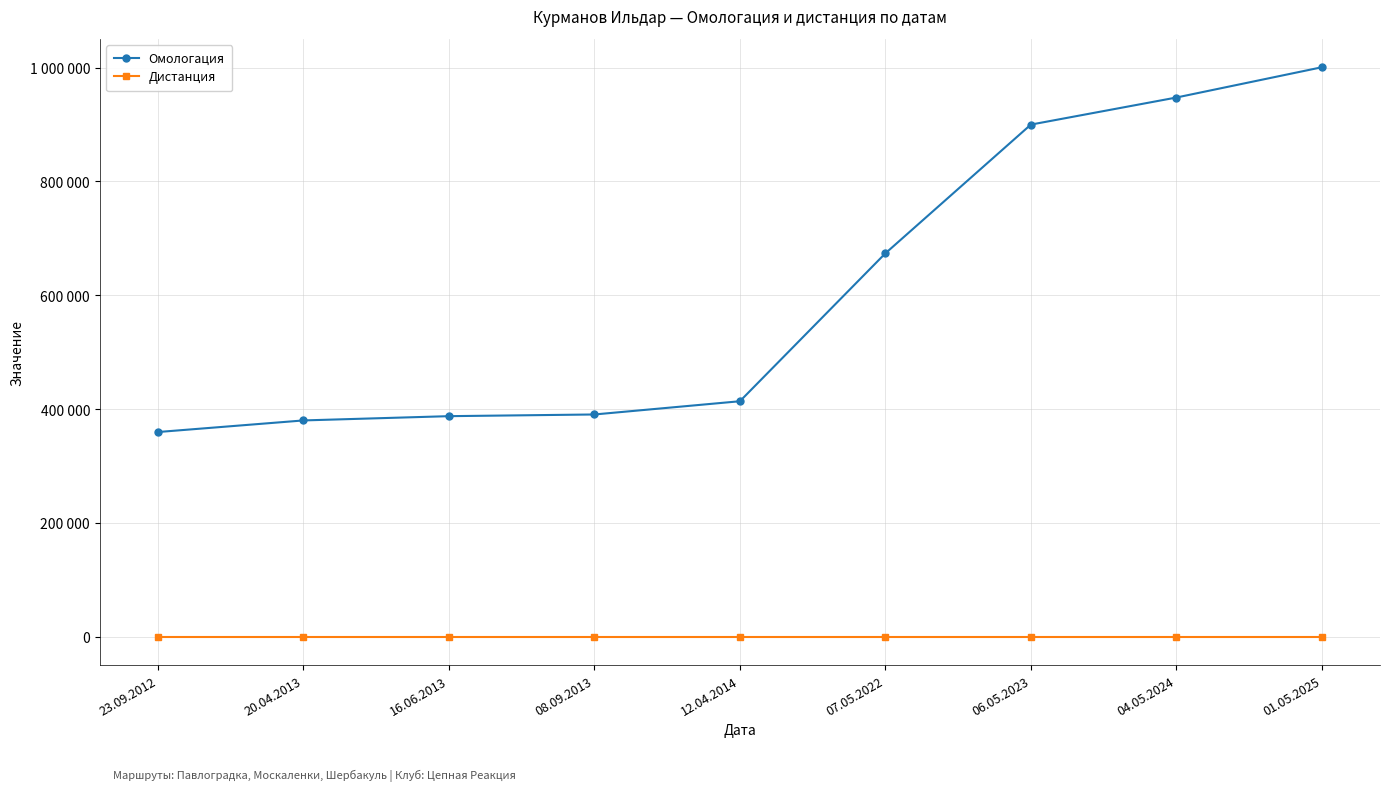

What is the label of the 7th point from the left?

06.05.2023